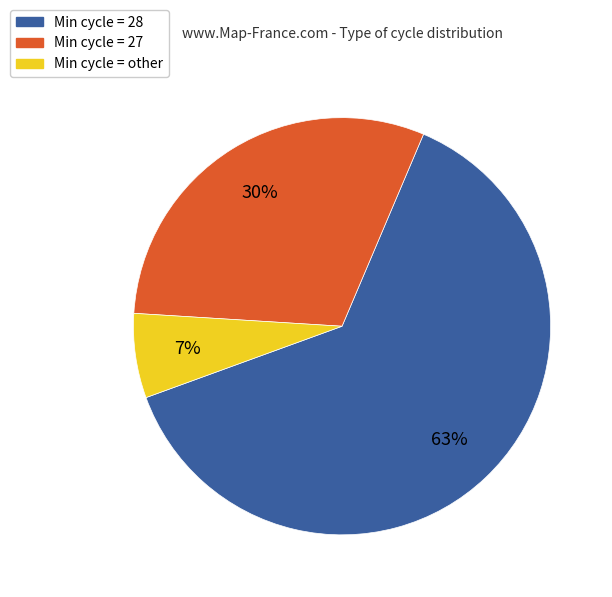

What is the ratio of the value at Min cycle = 28 to the value at Min cycle = 27?

2.1